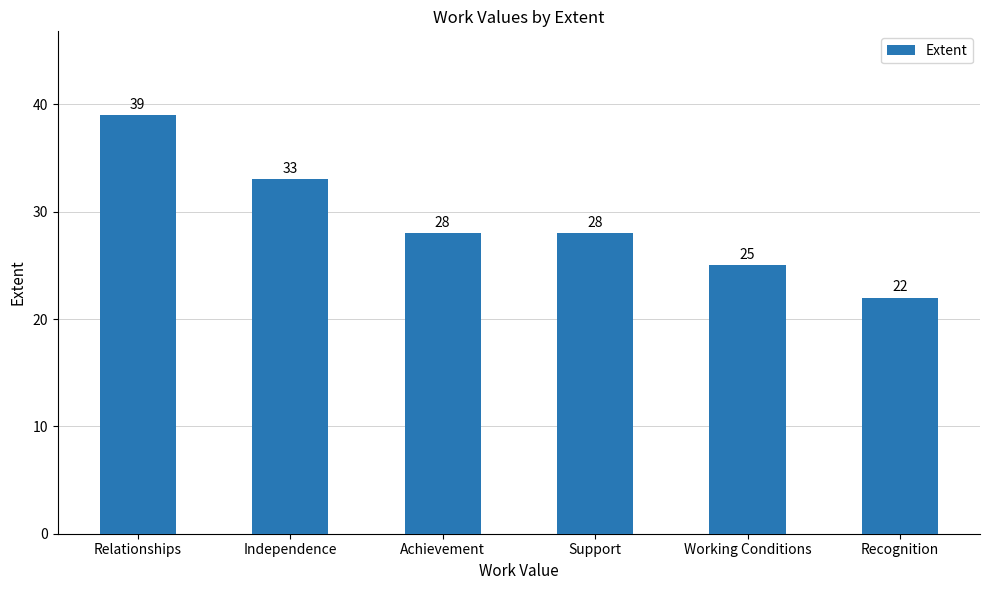

Which category has the lowest value across all series?

Recognition